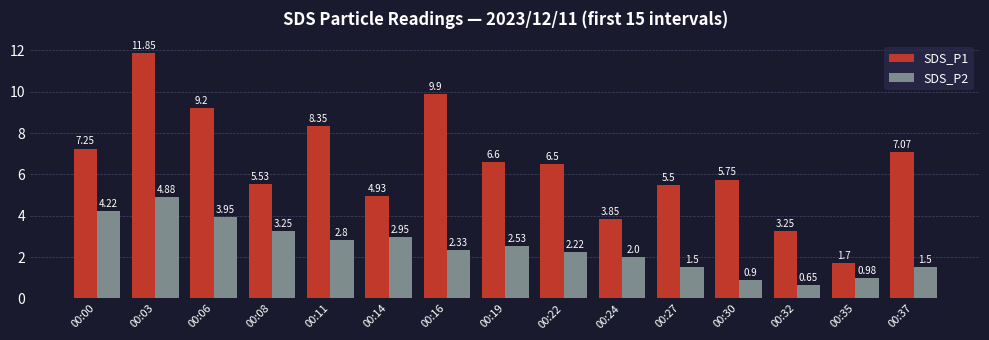

Which series has the largest range (max minus min)?

SDS_P1